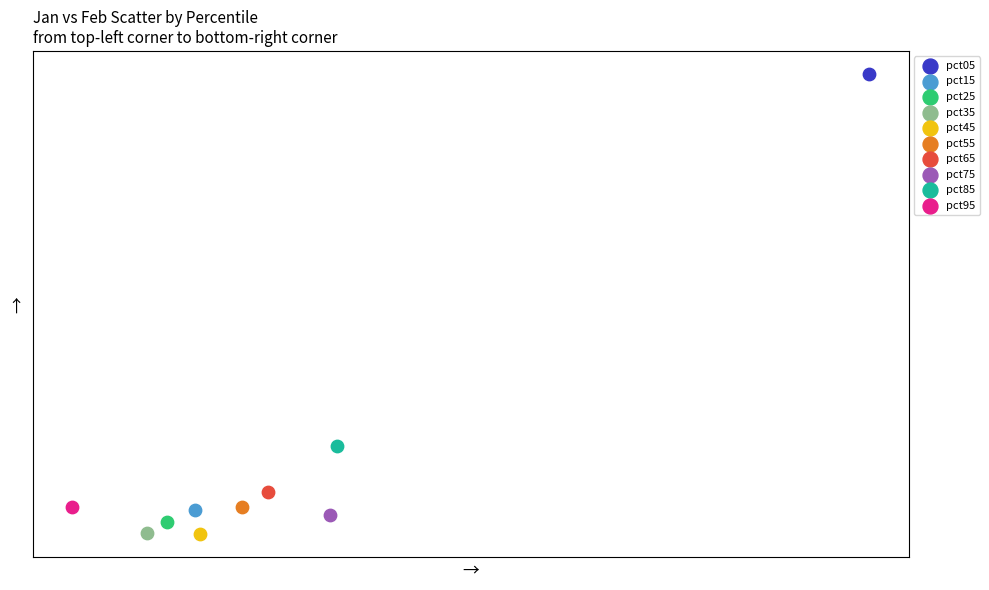

Which series reaches the maximum Y coordinate?

pct05